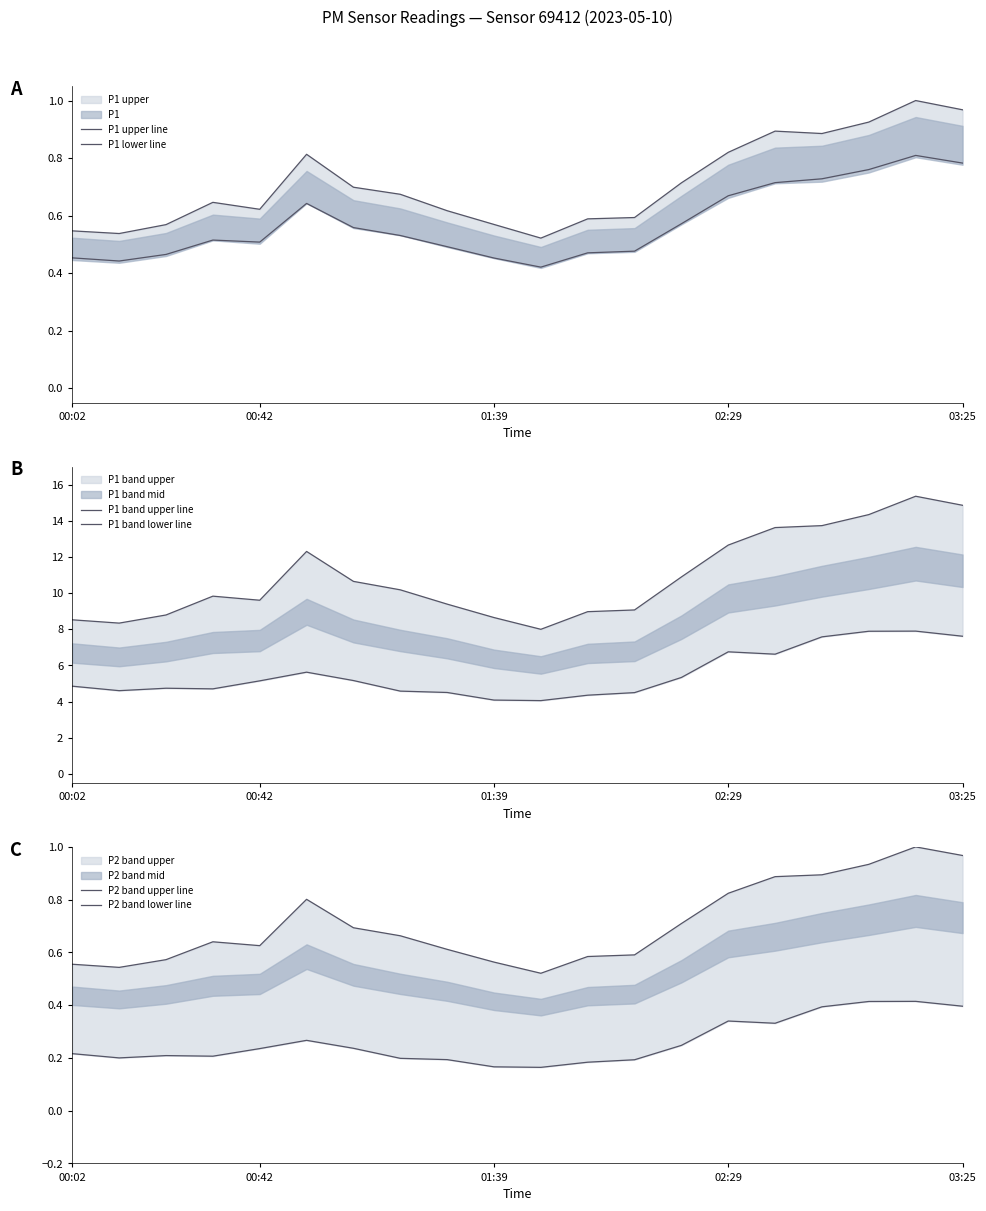

What is the value of the P1 band lower line point at the 16th from the left?

6.6